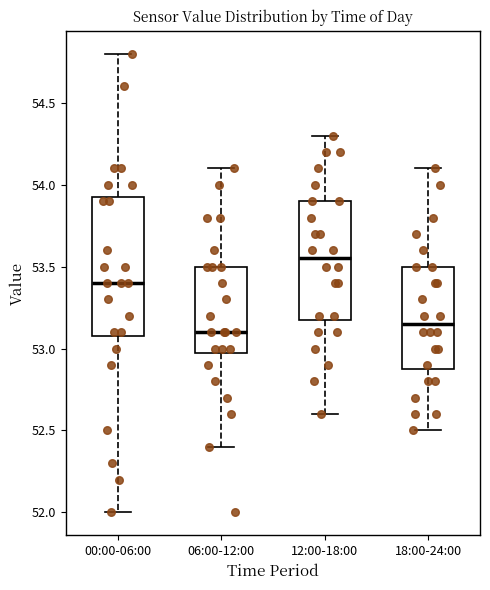

Comparing the boxes themselves (not the whiskers), which one is the tallest?

00:00-06:00